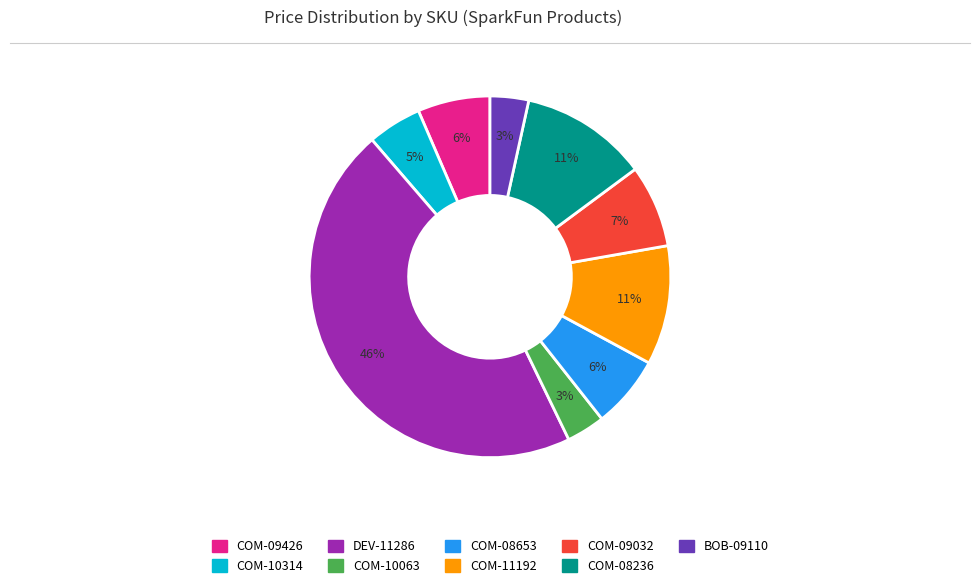

True or false: COM-09032 accounts for 7% of the total.

True